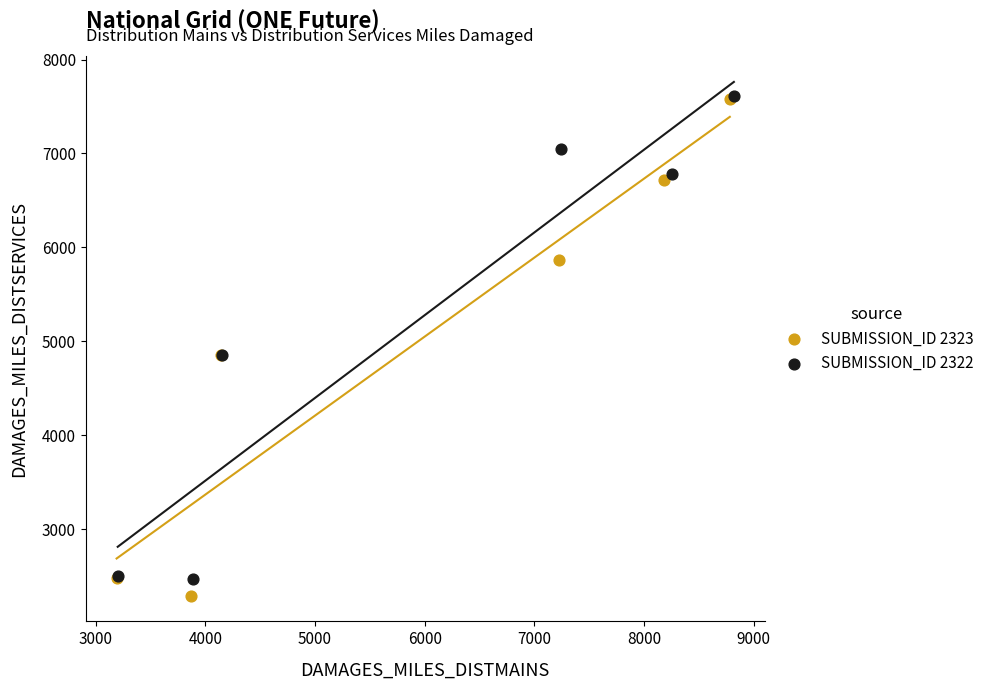

Which series has the largest Y range (max minus min)?

SUBMISSION_ID 2323